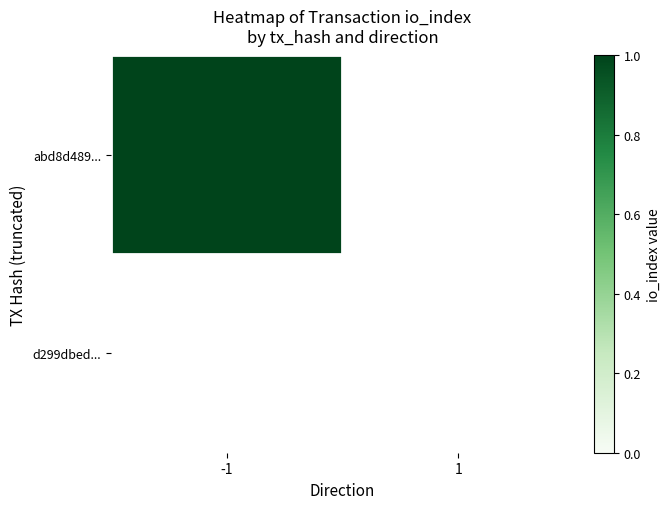

Between 1 and -1, which is larger?

-1